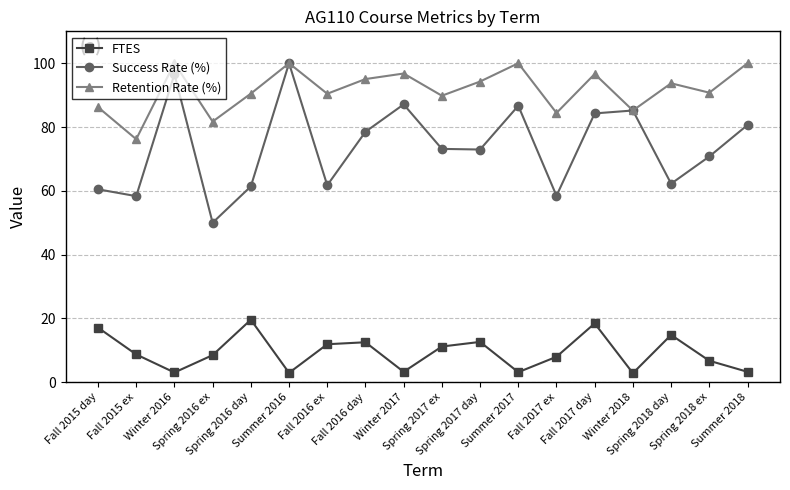

At which category is the sum across all series the highest?

Summer 2016